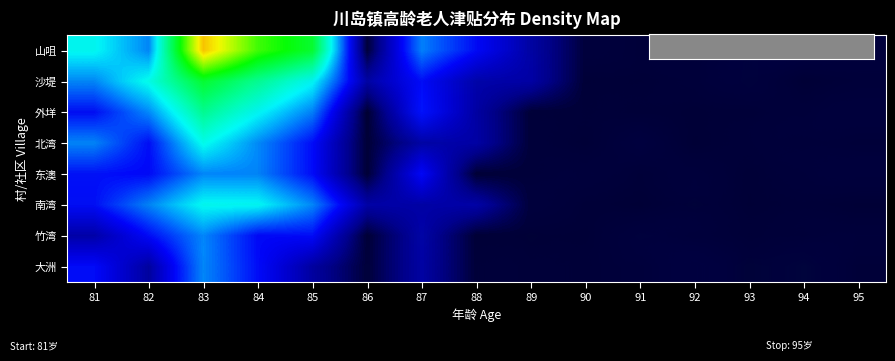

Rank the series at 85 from highest to lowest value.

山咀, 沙堤, 外垟, 南湾, 北湾, 东澳, 竹湾, 大洲